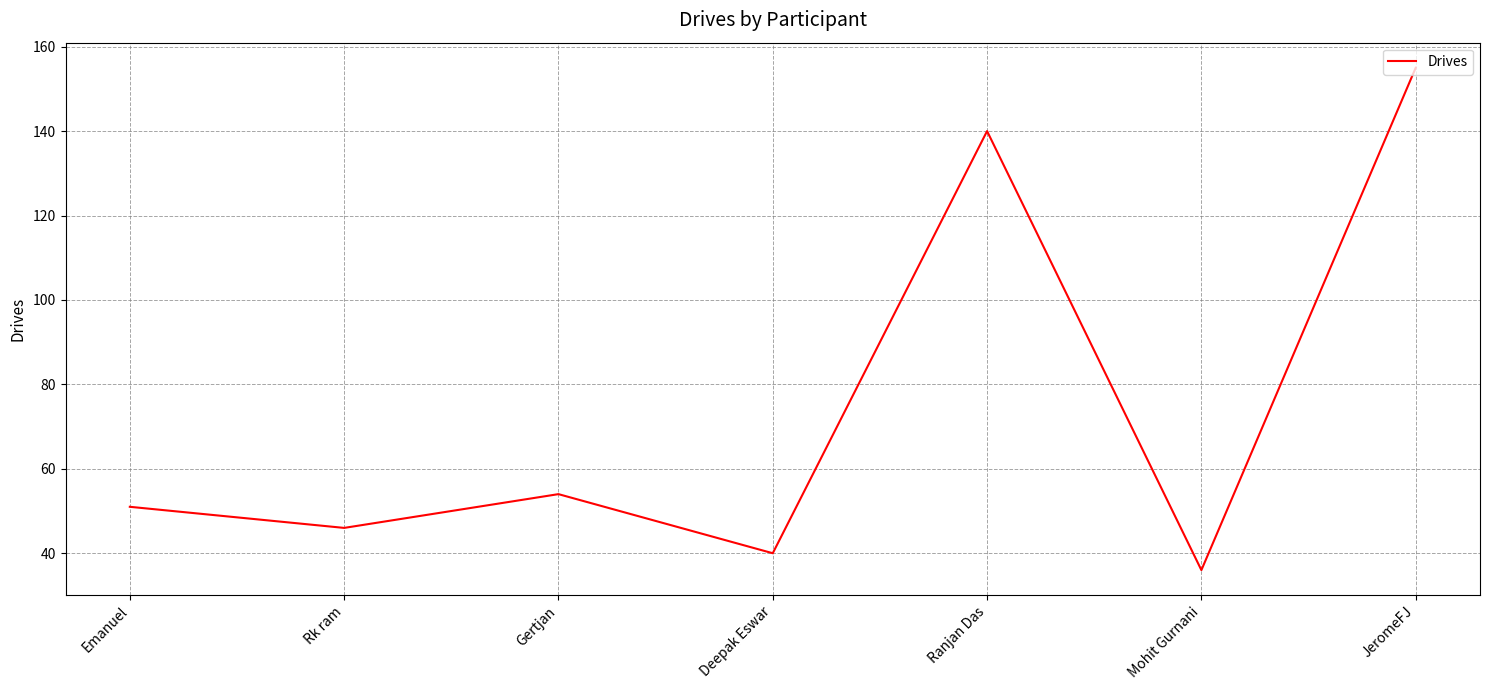

Is it true that the value at Mohit Gurnani is 36?

True